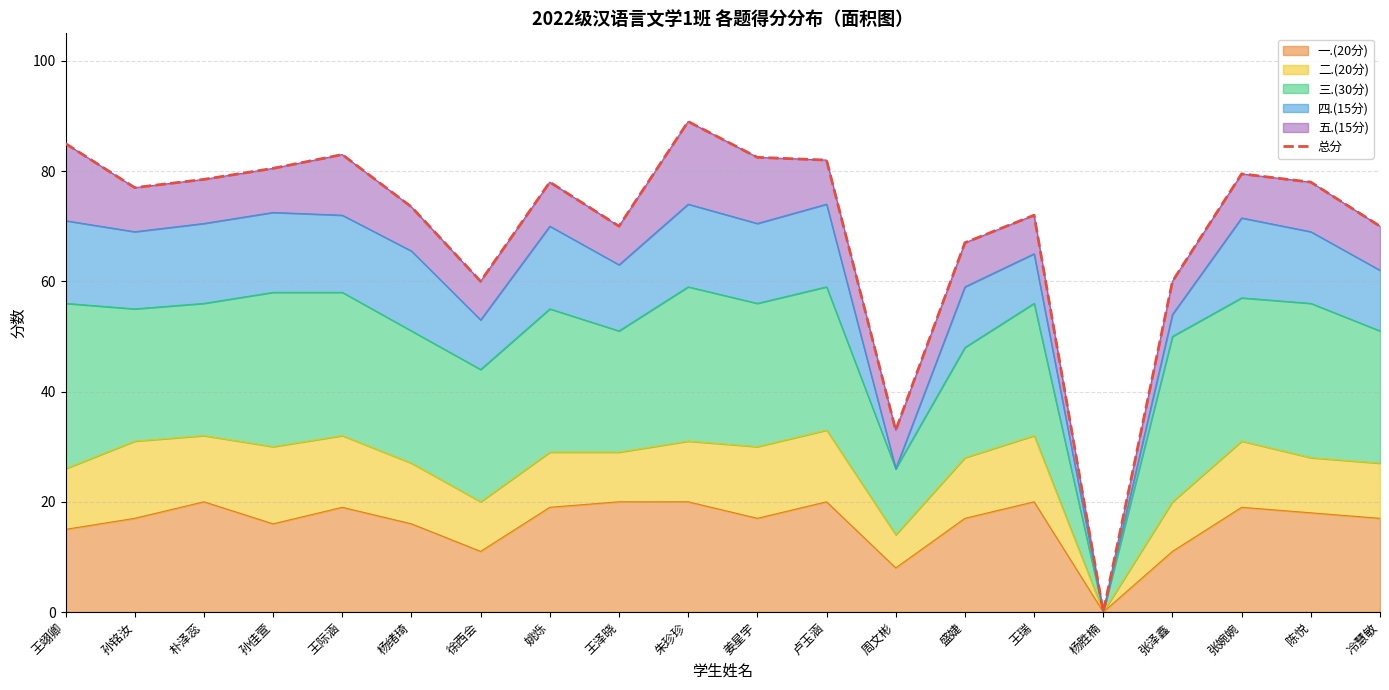

What is the sum of all values?

1398.5